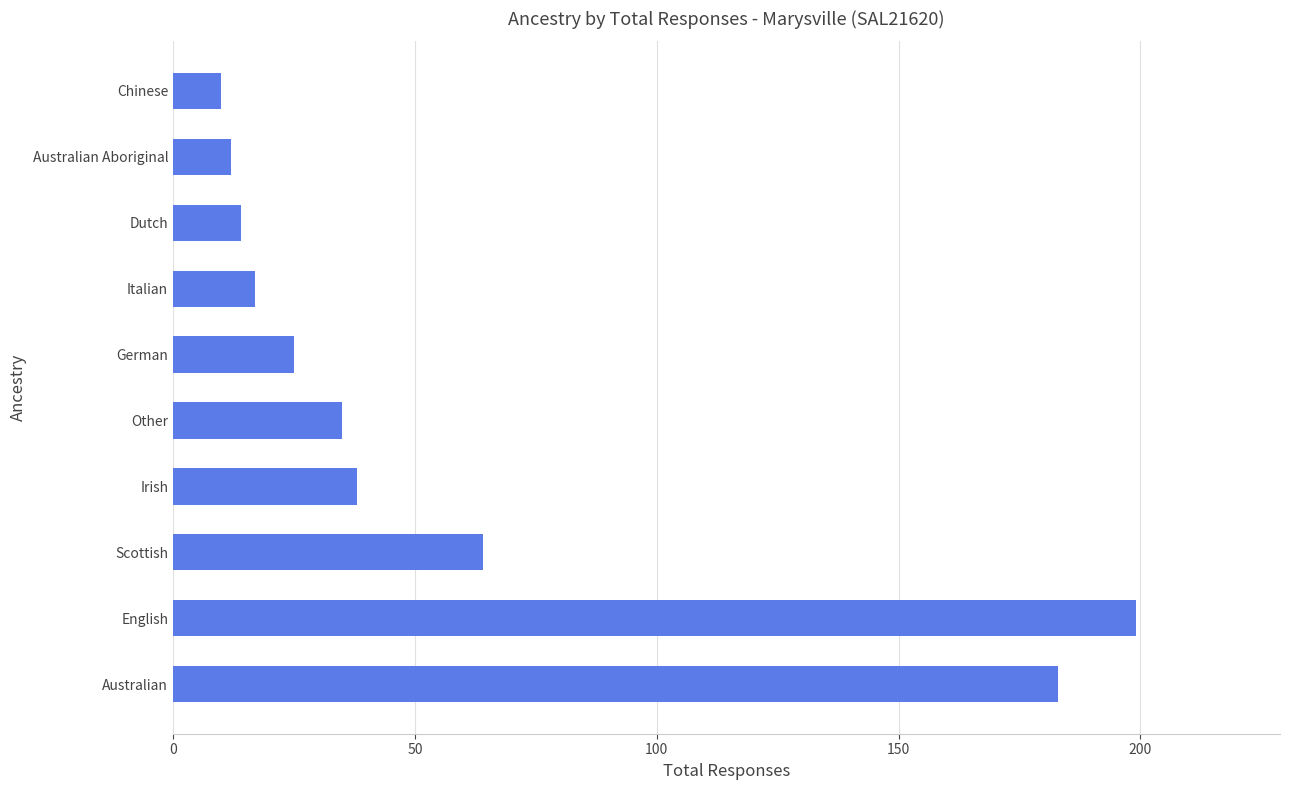

Reading bottom to top, list all the values displayed in this chart.

Australian=183	English=199	Scottish=64	Irish=38	Other=35	German=25	Italian=17	Dutch=14	Australian Aboriginal=12	Chinese=10